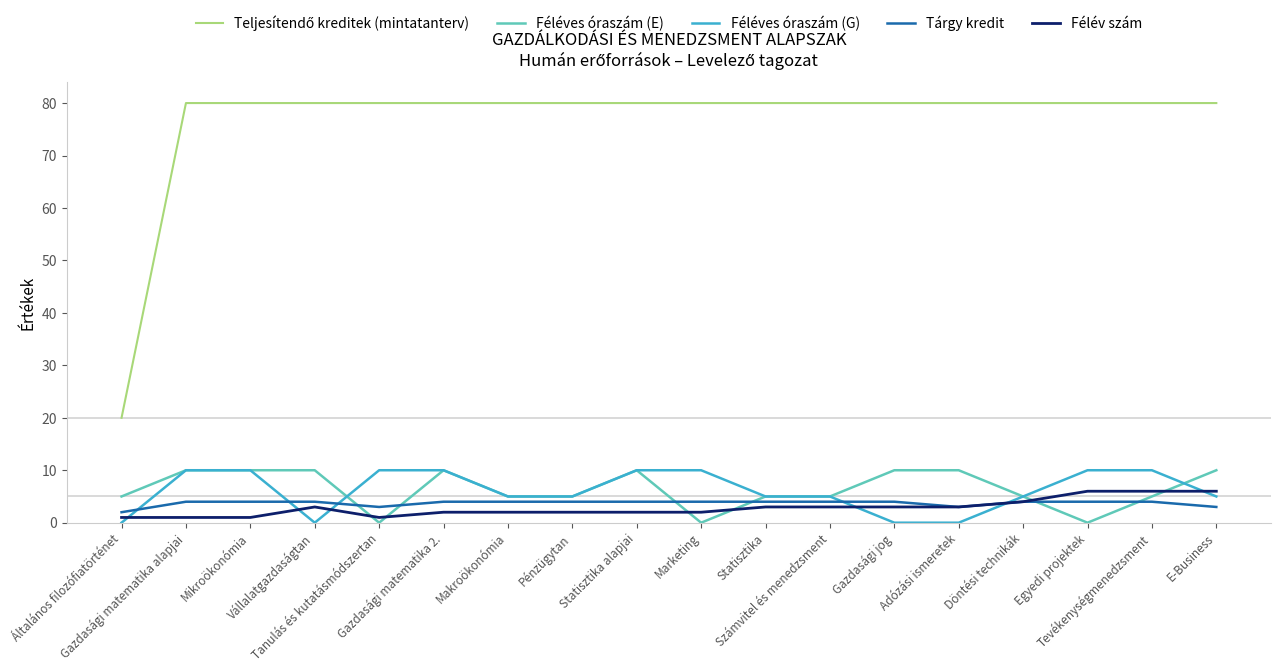

True or false: Tárgy kredit and Féléves óraszám (G) cross at least once.

True